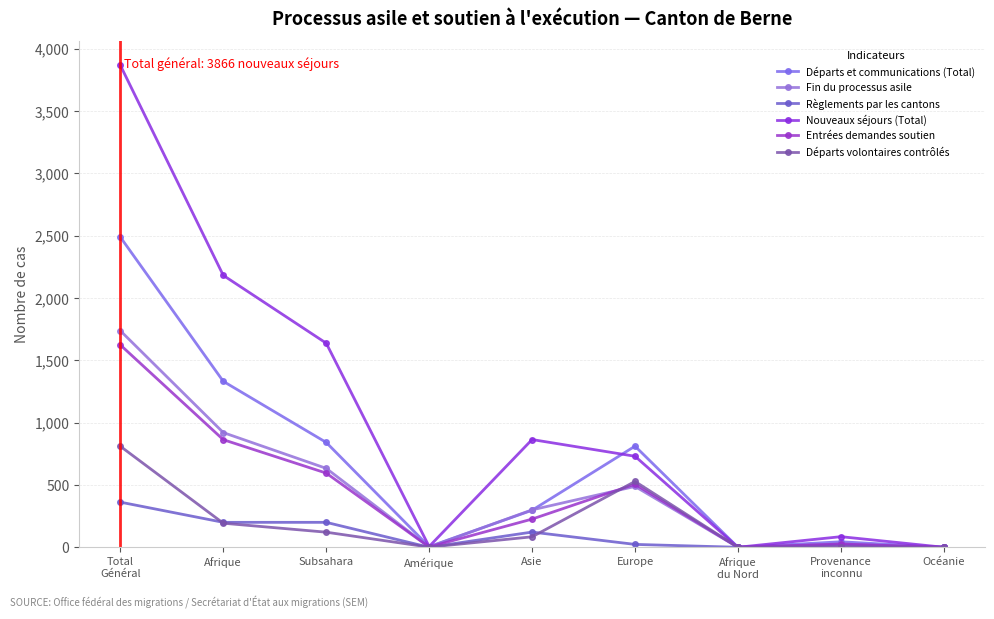

Reading left to right, extract all data points from this chart.

Départs et communications (Total): 2488	1331	841	5	297	811	0	44	0
Fin du processus asile: 1737	920	633	2	300	488	0	27	0
Règlements par les cantons: 362	200	200	0	122	23	0	17	0
Nouveaux séjours (Total): 3866	2181	1637	6	864	730	0	85	0
Entrées demandes soutien: 1623	863	595	2	226	506	0	26	0
Départs volontaires contrôlés: 810	193	121	1	84	528	0	4	0